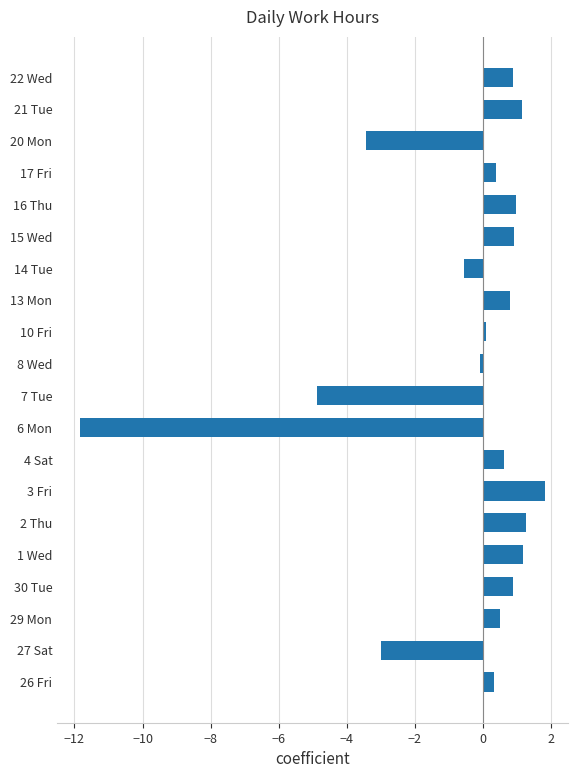

What is the difference between the maximum and minimum values?

13.7